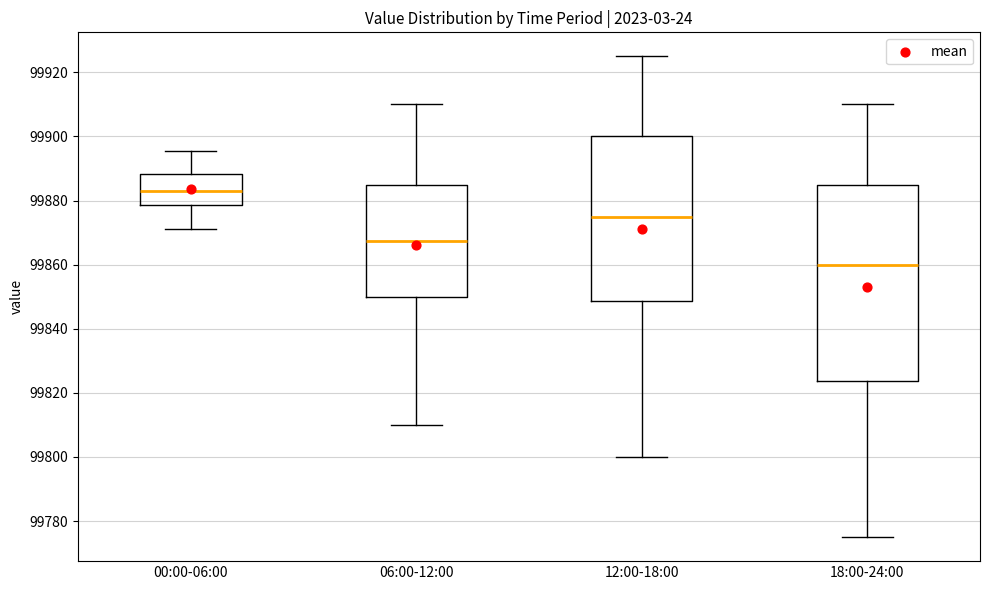

Where is the upper edge of the box for 06:00-12:00 on the y-axis? The values are not printed on the chart, so give them approximately, as read against the axis.

99886